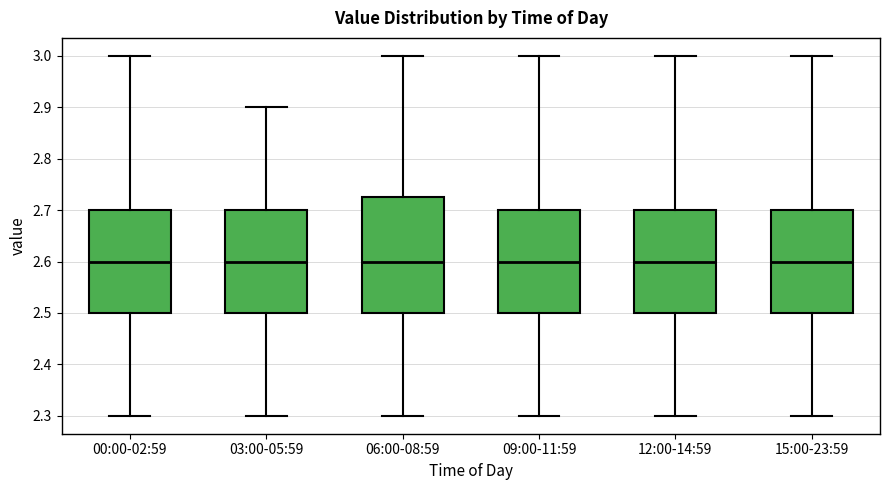

Reading left to right, transcribe this box plot: for each box, give where its median line is, the range the box spans, and where its two whiskers end, as read against the y-axis. The values are not printed on the chart, so give them approximately, as read against the axis.

00:00-02:59: median 2.60, box 2.50 to 2.70, whiskers 2.30 to 3.00
03:00-05:59: median 2.60, box 2.50 to 2.70, whiskers 2.30 to 2.90
06:00-08:59: median 2.60, box 2.50 to 2.73, whiskers 2.30 to 3.00
09:00-11:59: median 2.60, box 2.50 to 2.70, whiskers 2.30 to 3.00
12:00-14:59: median 2.60, box 2.50 to 2.70, whiskers 2.30 to 3.00
15:00-23:59: median 2.60, box 2.50 to 2.70, whiskers 2.30 to 3.00